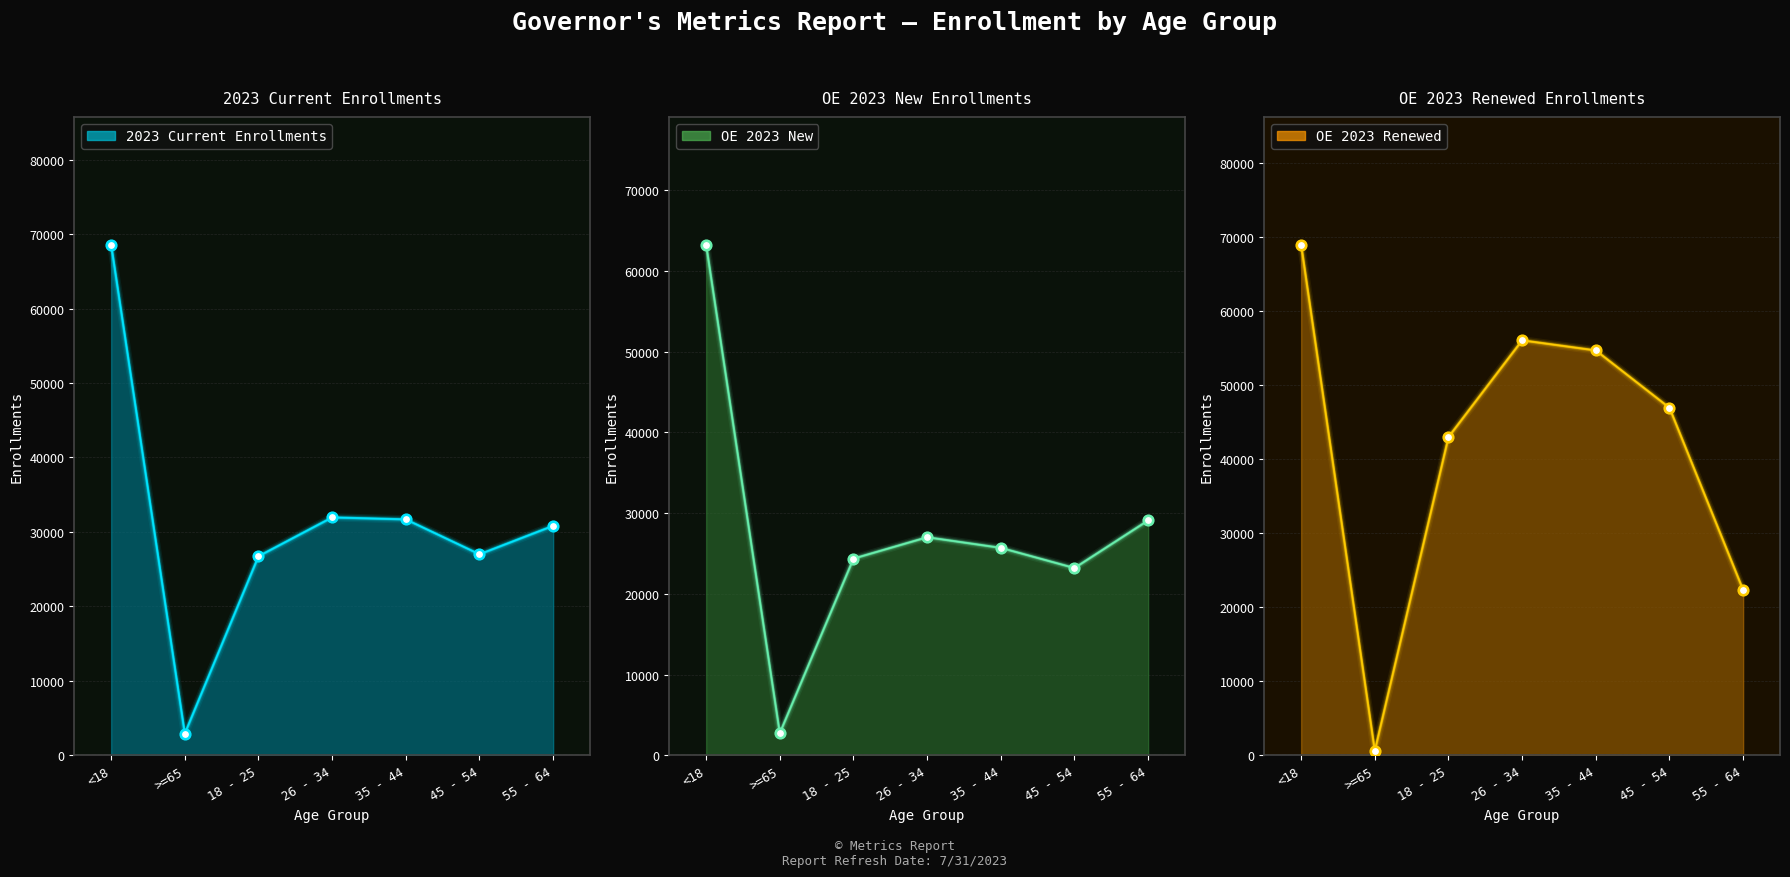

At which category is the sum across all series the highest?

<18